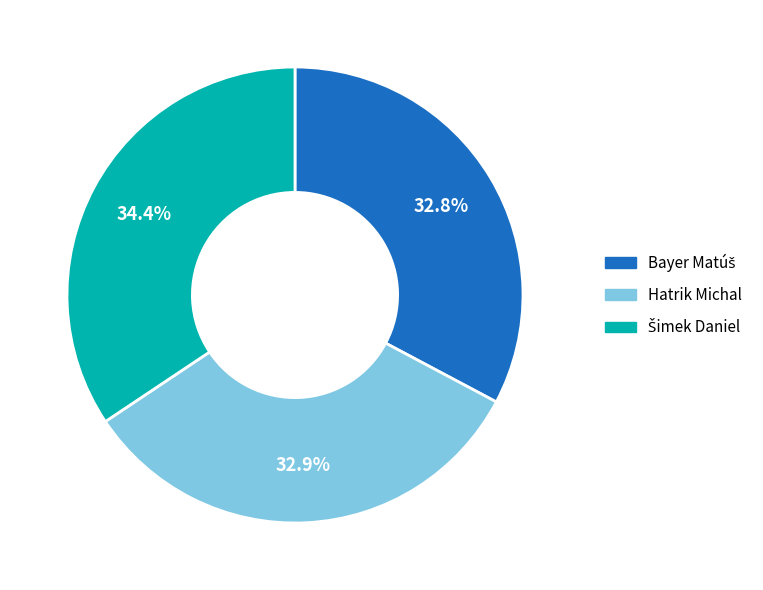

Is there a majority slice in this chart?

No